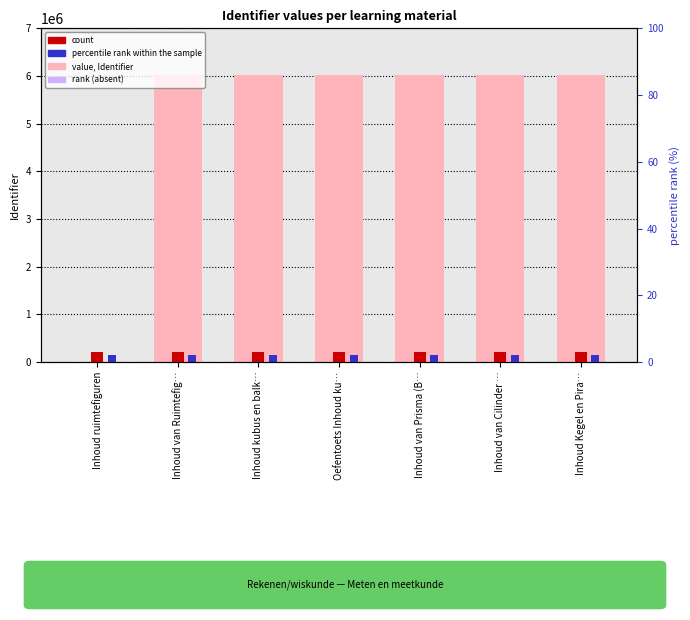

Reading left to right, list all the values displayed in this chart.

0	6028552	6028621	6029430	6029983	6029984	6028628